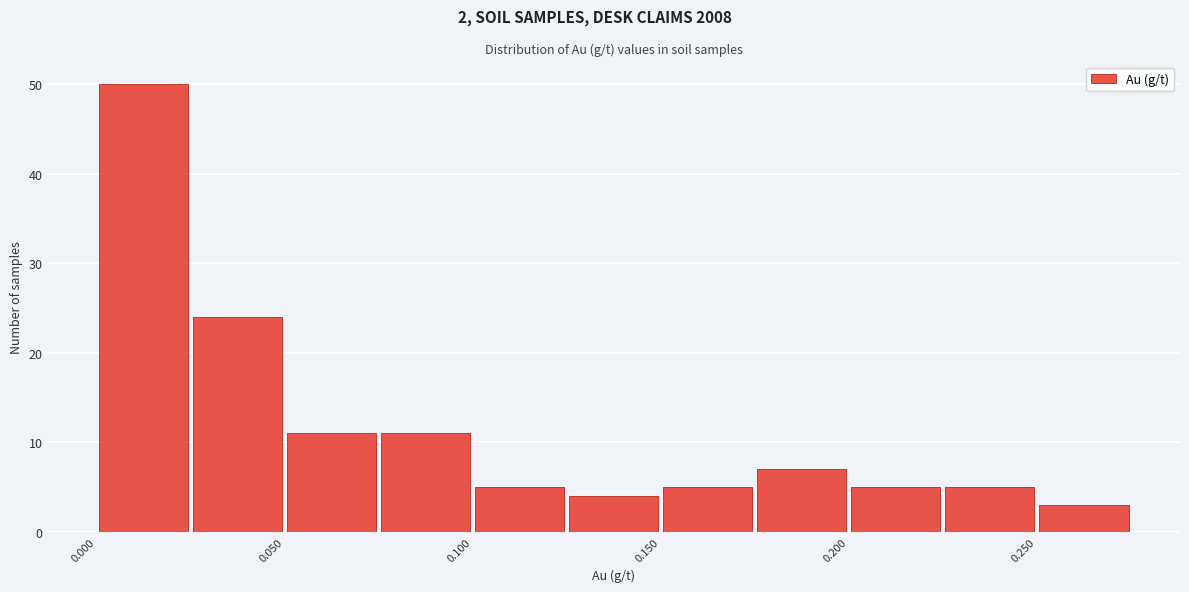

Over which range of the x-axis is the bar tallest?

0.000 to 0.025